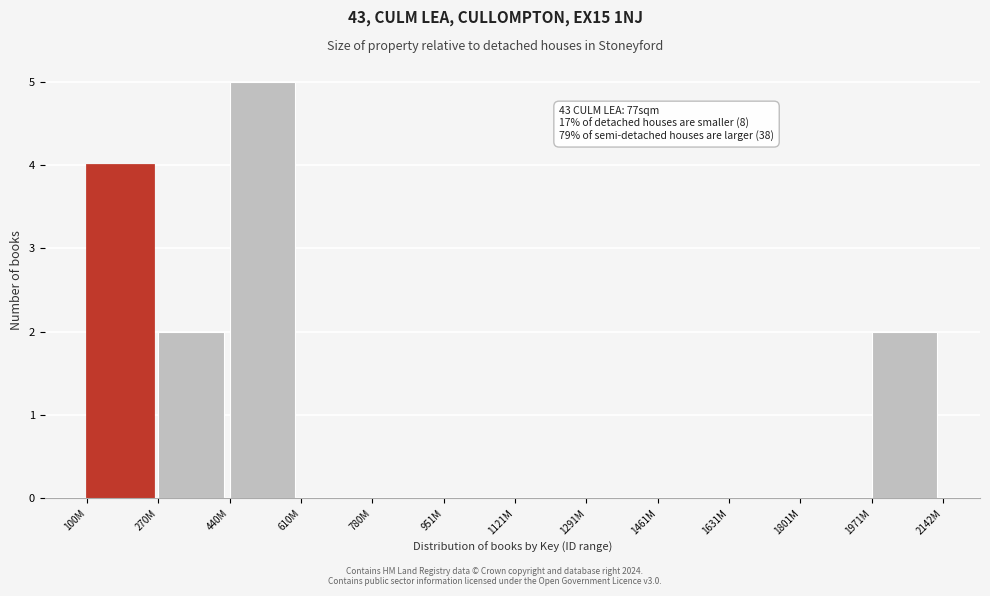

Reading left to right, transcribe all the data shown in this chart.

100M=4	270M=2	440M=5	610M=0	780M=0	951M=0	1121M=0	1291M=0	1461M=0	1631M=0	1801M=0	1971M=2